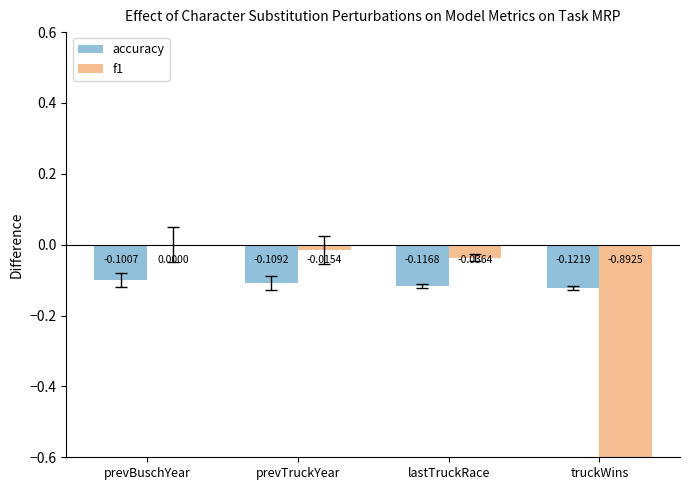

Rank the series by their average value, from highest to lowest.

accuracy, f1